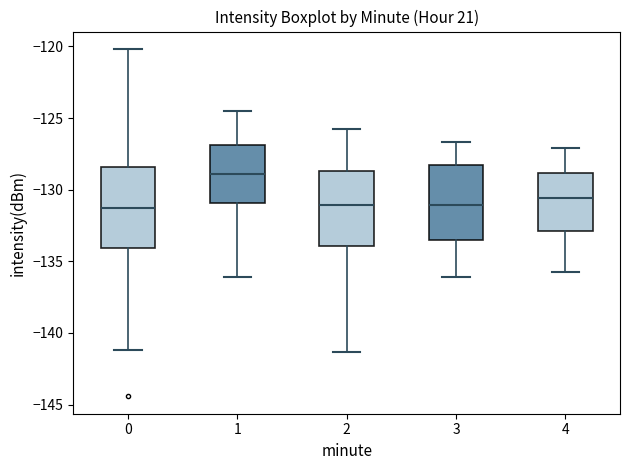

Reading left to right, transcribe this box plot: for each box, give where its median line is, the range the box spans, and where its two whiskers end, as read against the y-axis. The values are not printed on the chart, so give them approximately, as read against the axis.

0: median -131.5, box -134.0 to -128.5, whiskers -141.0 to -120.0
1: median -129.0, box -131.0 to -127.0, whiskers -136.0 to -124.5
2: median -131.0, box -134.0 to -128.5, whiskers -141.5 to -126.0
3: median -131.0, box -133.5 to -128.5, whiskers -136.0 to -126.5
4: median -130.5, box -133.0 to -129.0, whiskers -136.0 to -127.0